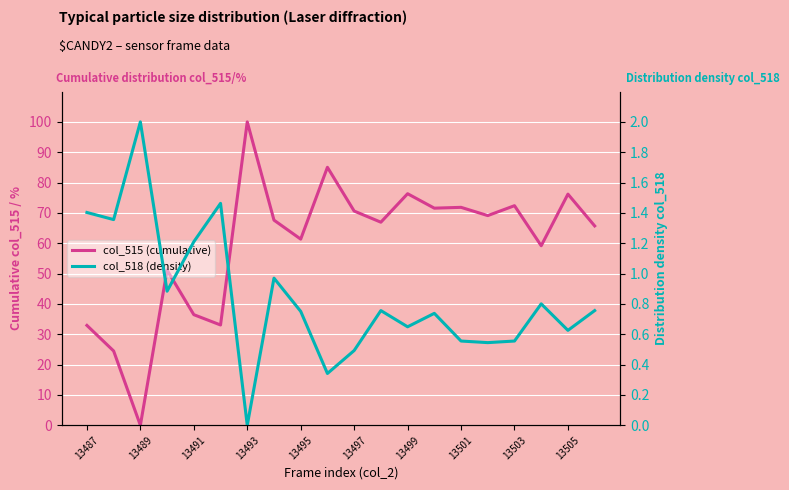

How many interior local peaks does the col_518 (density) series have?

6